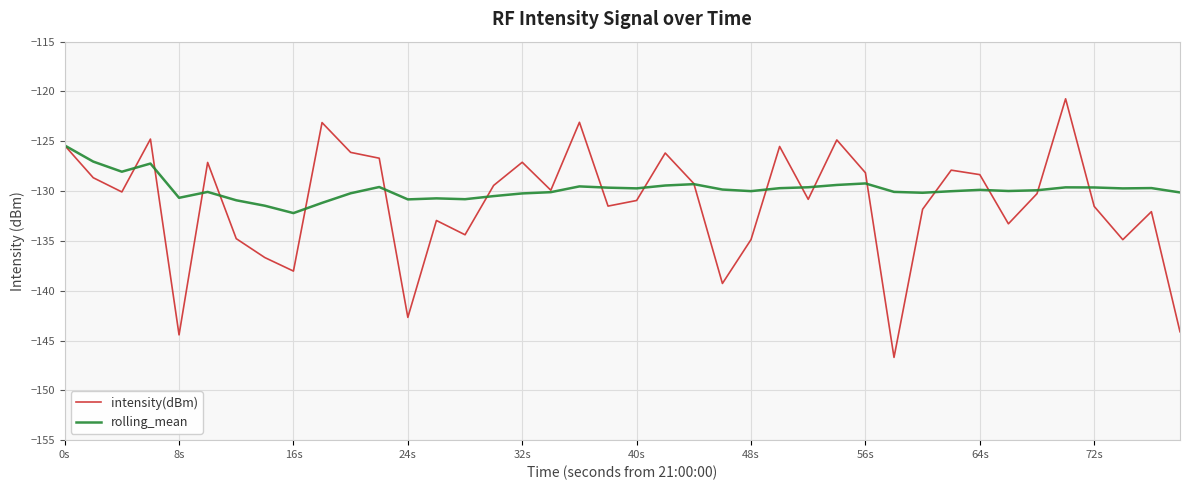

What is the maximum value shown in the chart?

-120.7